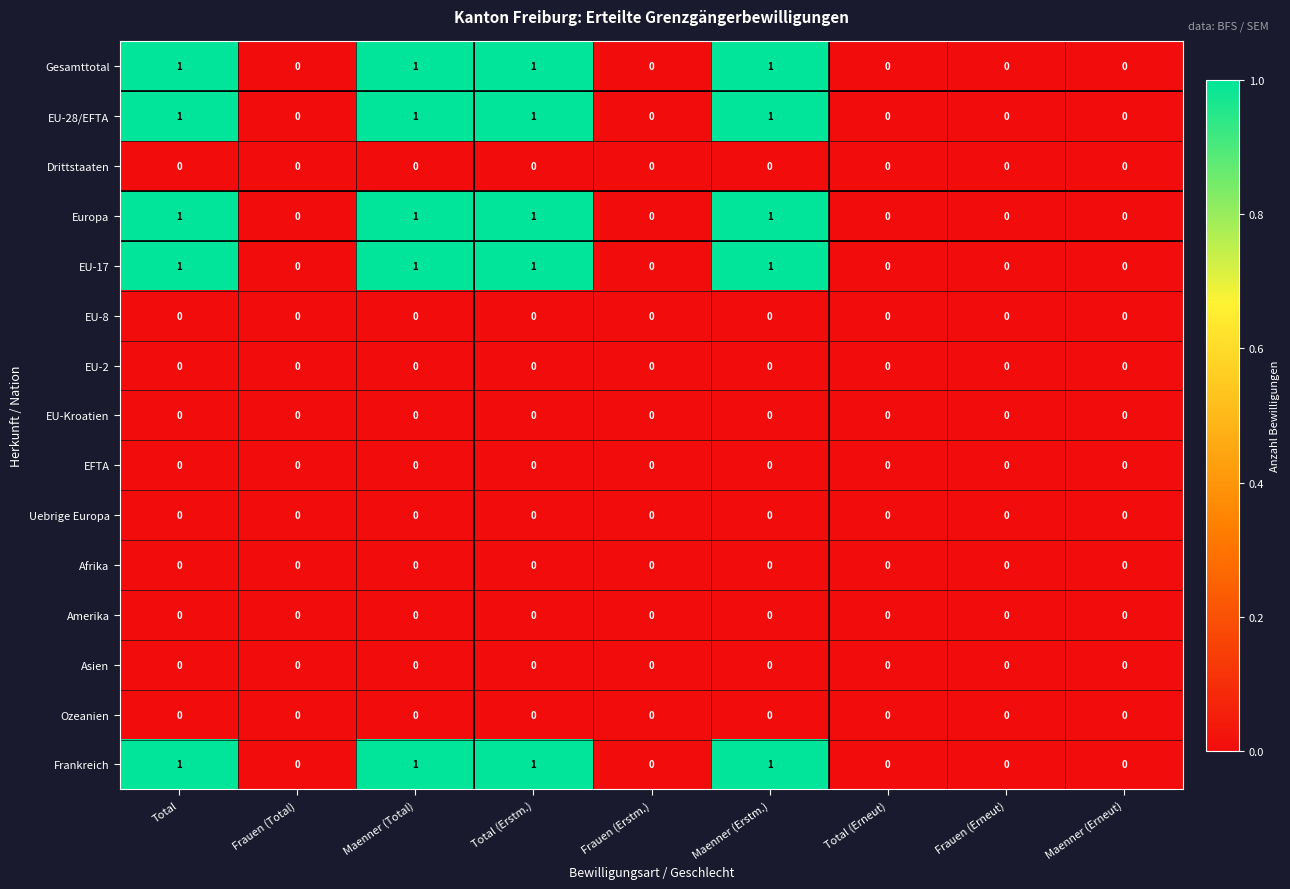

True or false: Europa has a value of 1 at Maenner (Total).

True